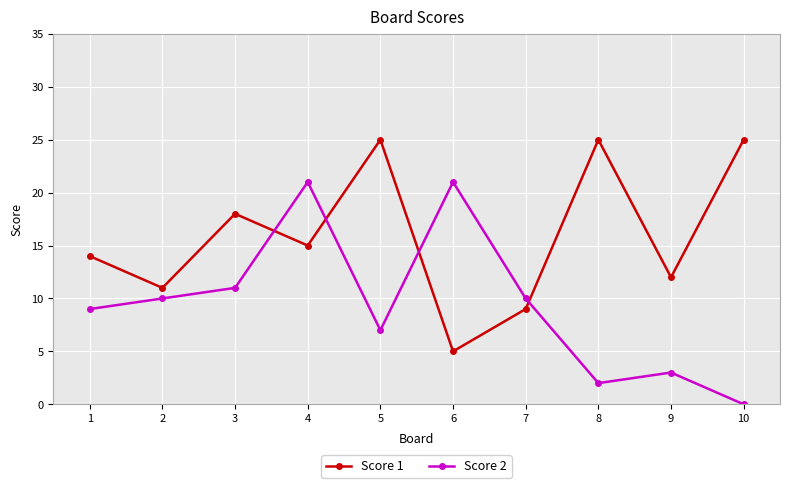

True or false: Score 1 has more than 1 interior local peaks.

True